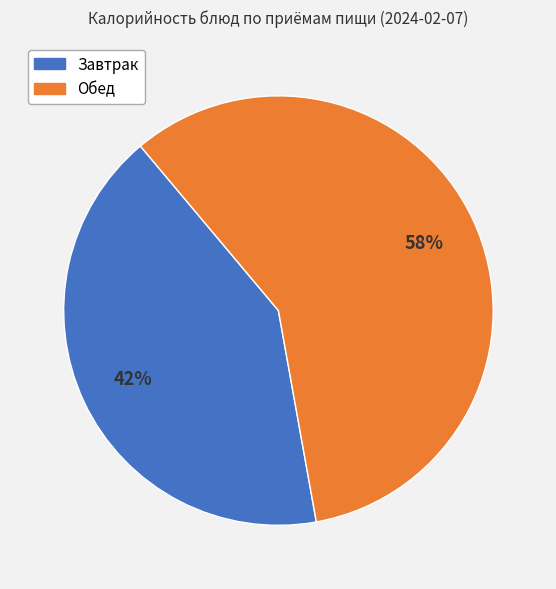

To the nearest percent, what portion does Завтрак represent?

42%